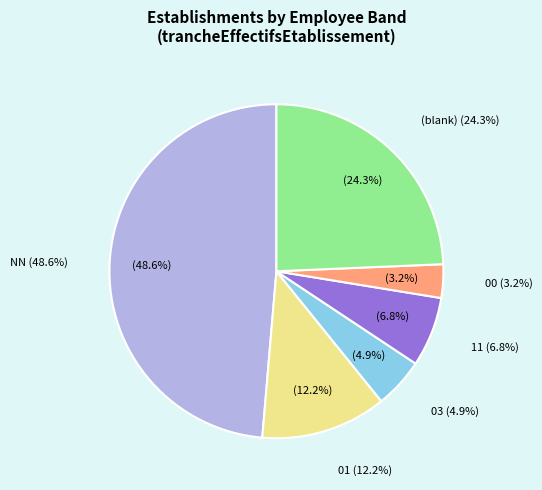

How many slices are in this pie chart?

6